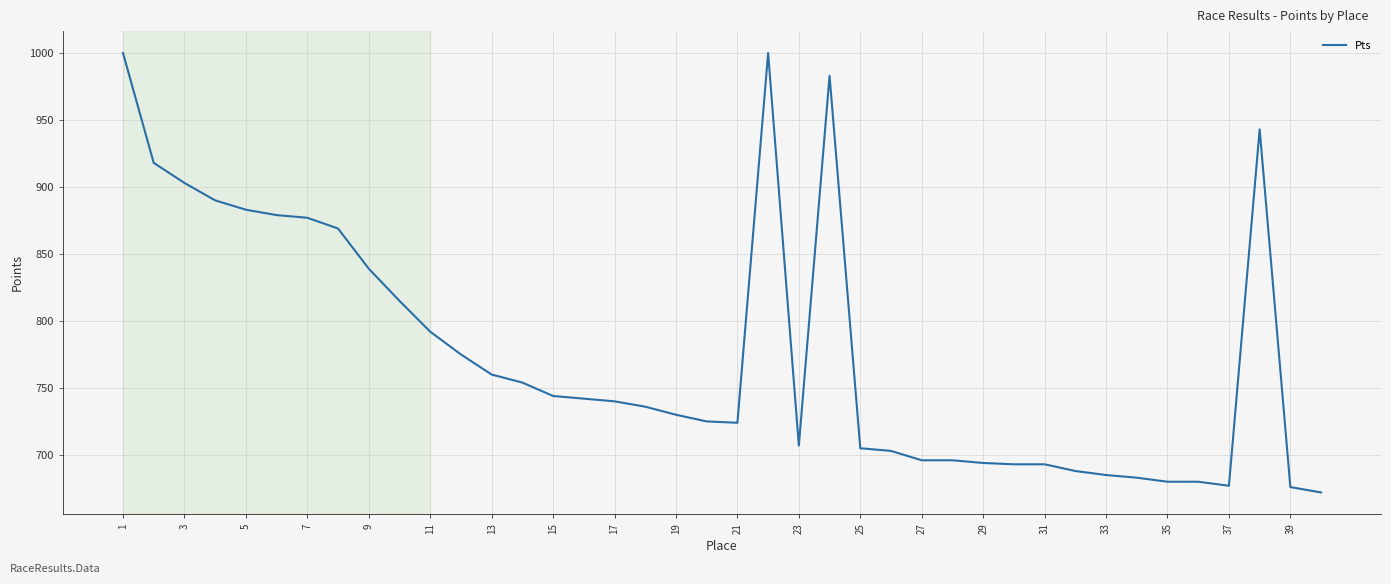

How many values are below 740?

20